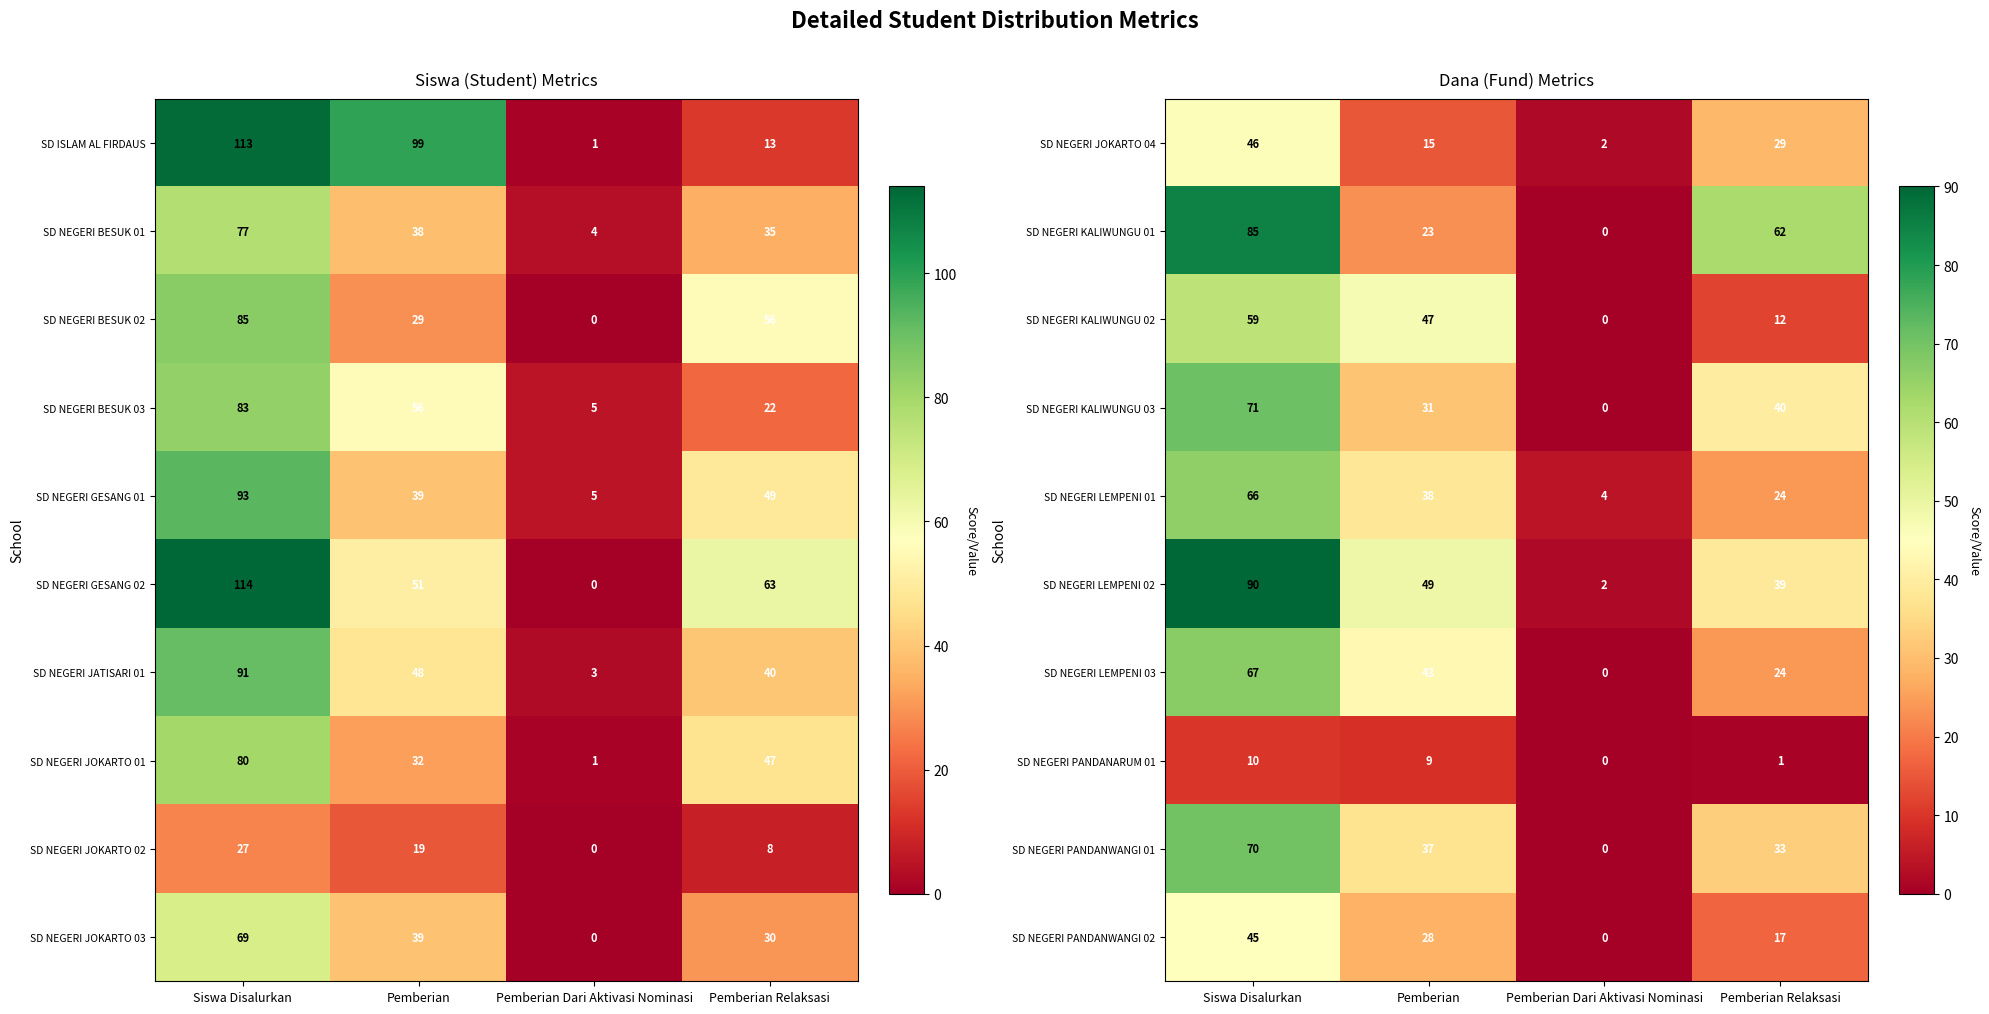

What is the difference between the SD NEGERI KALIWUNGU 02 values at Pemberian Relaksasi and Pemberian?

35